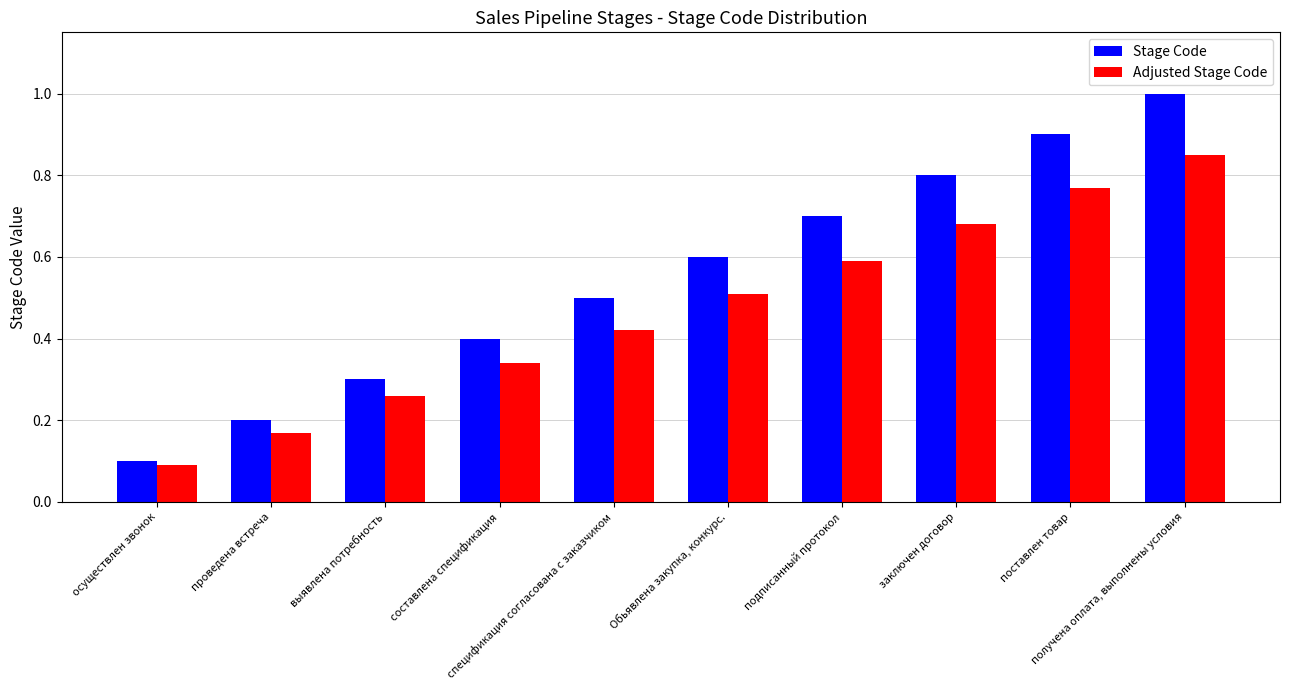

What is the difference between the maximum and minimum values in the Stage Code series?

0.9